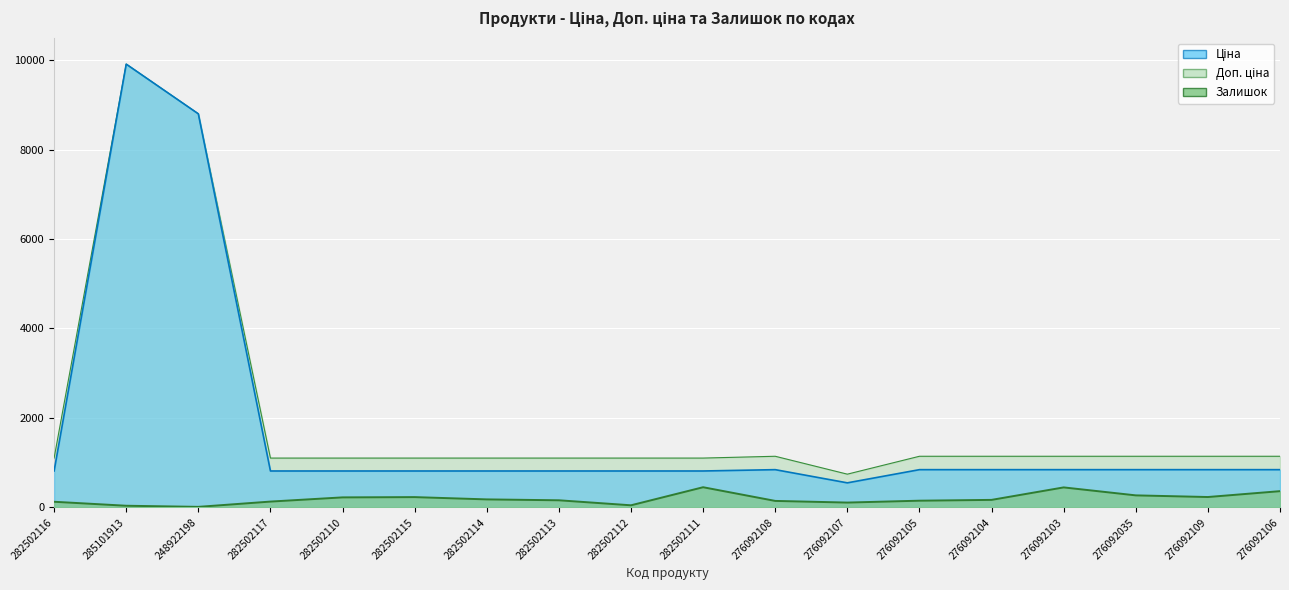

At which label does Доп. ціна reach its peak?

285101913